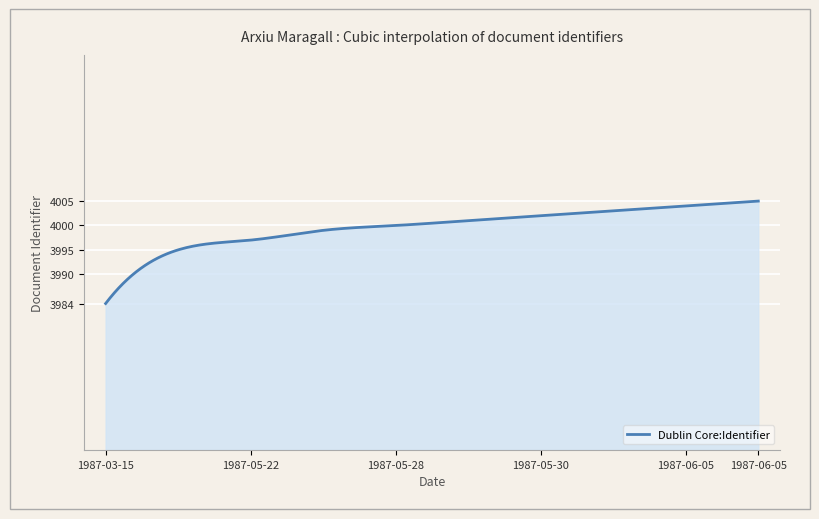

What is the difference between the maximum and minimum values?

21.0